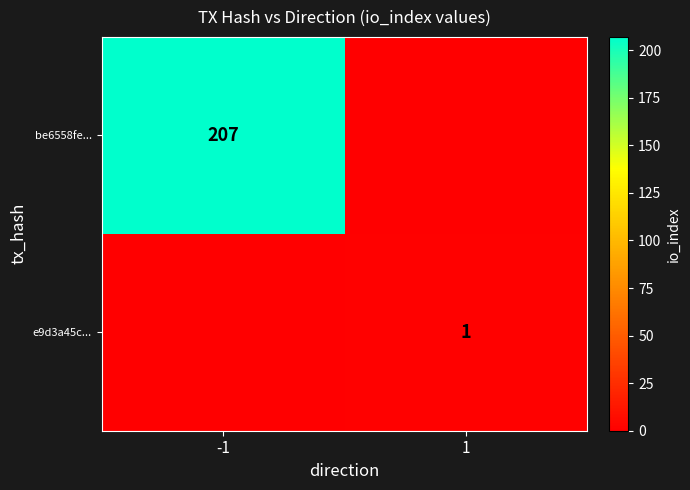

Is the value of e9d3a45c... at 1 greater than the value of be6558fe... at -1?

No